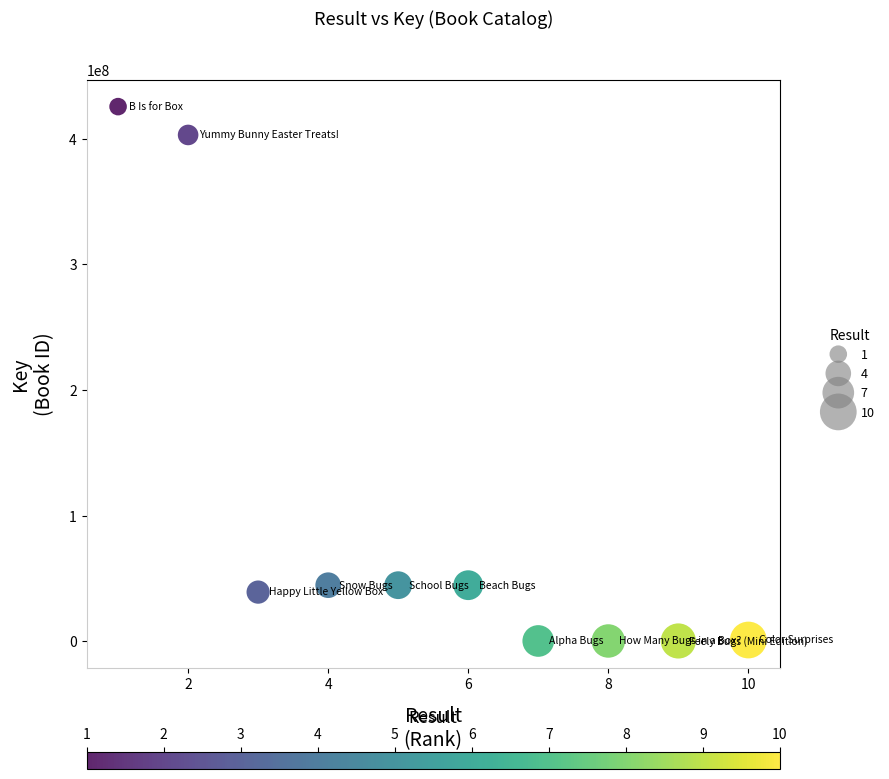

What is the average X value?

6